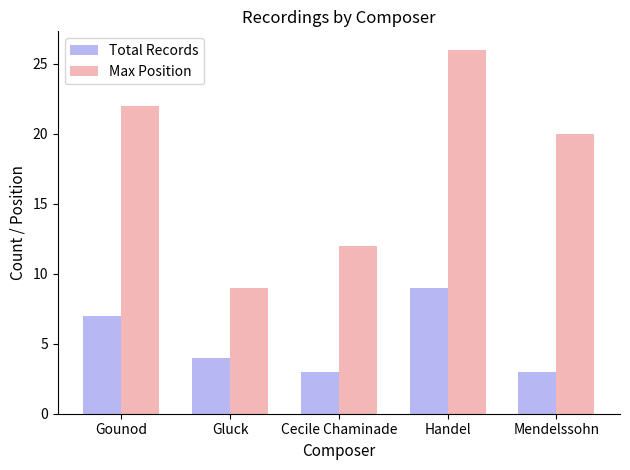

What is the maximum value for Total Records?

9